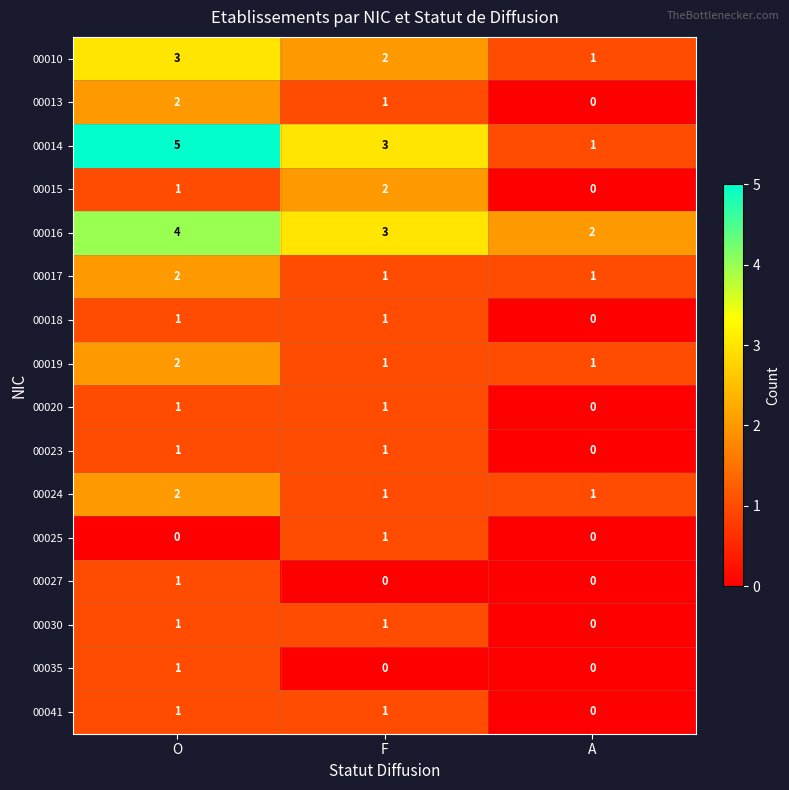

At how many categories does at least one series exceed 1?

3